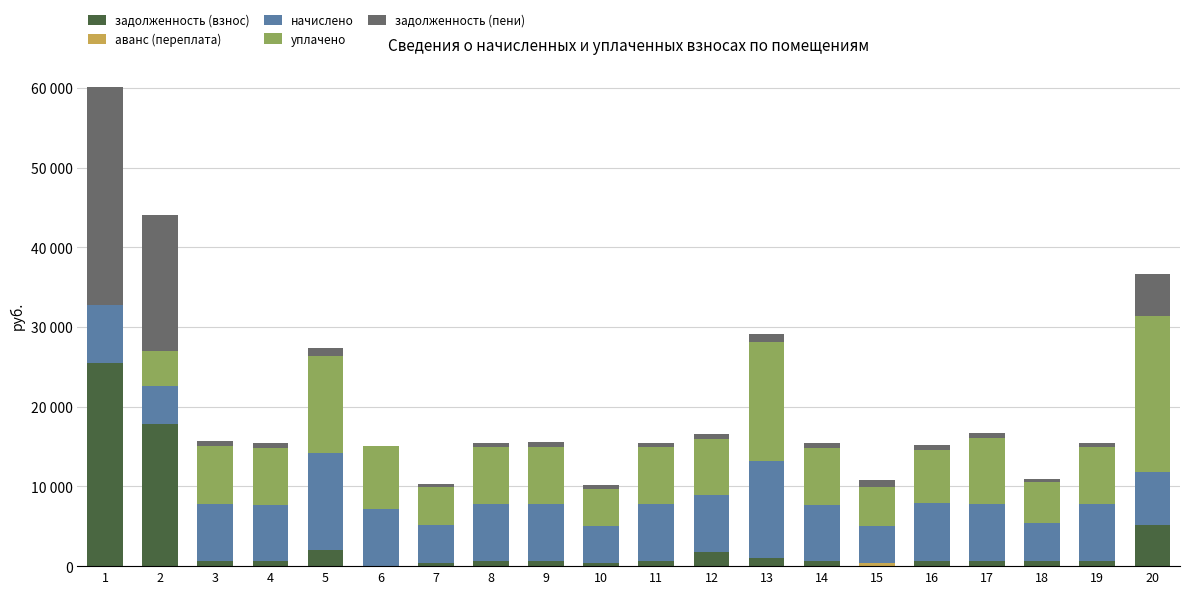

The value of задолженность (взнос) at 6 is -14537.7. True or false?

False